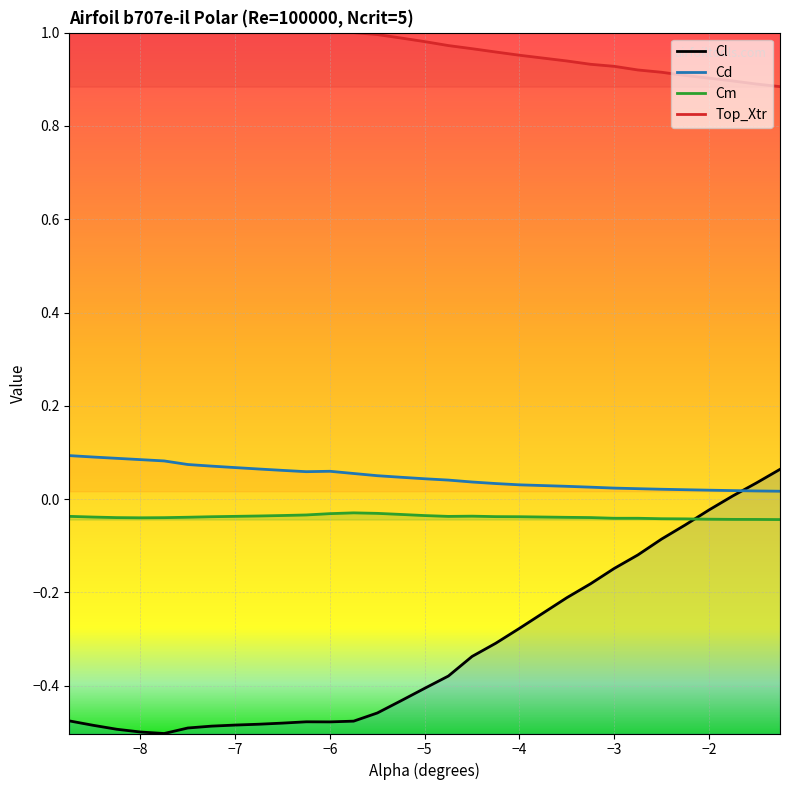

Between -6.5 and -3.25, which series saw the biggest shift?

Cl